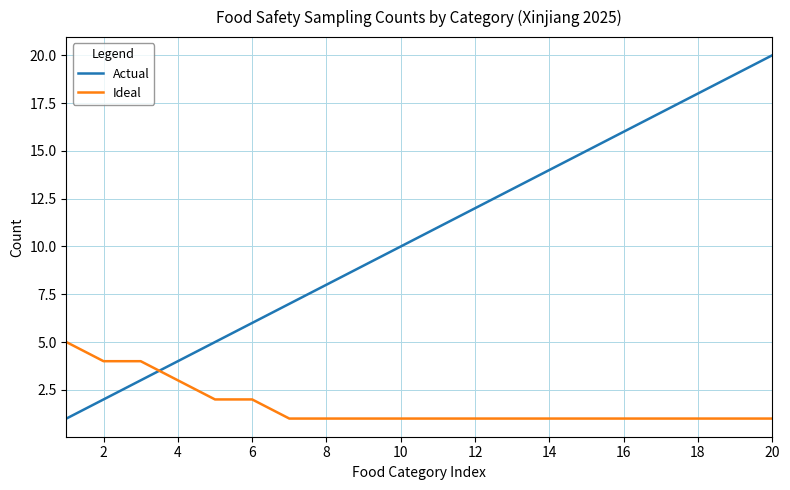

Rank the series by their maximum value, from highest to lowest.

Actual, Ideal